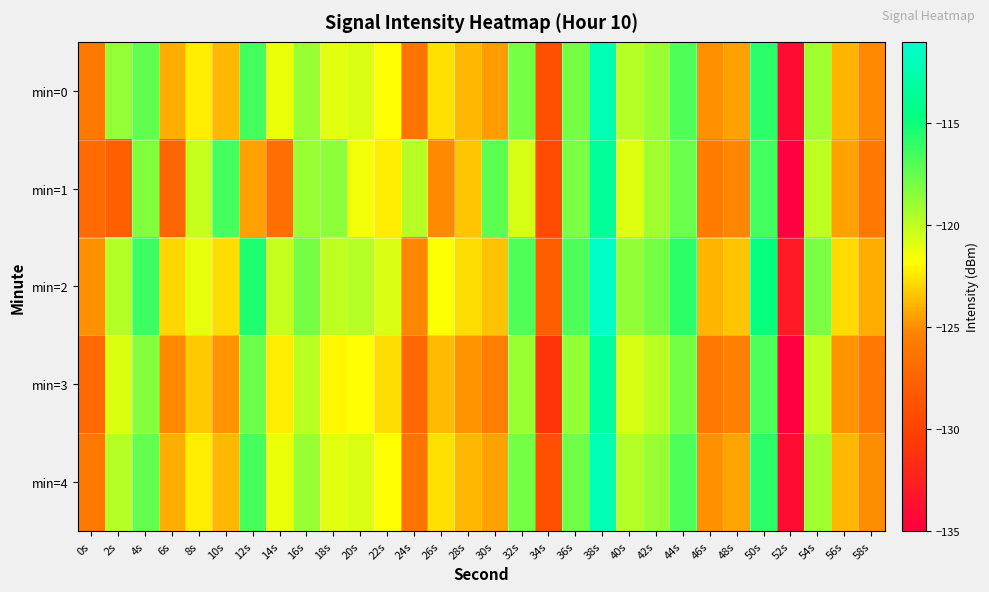

Reading right to left, list all the values displayed in this chart.

min=0: 58s=-125.1	56s=-123.8	54s=-119.1	52s=-134.0	50s=-115.8	48s=-124.5	46s=-125.0	44s=-116.9	42s=-118.9	40s=-119.8	38s=-112.3	36s=-117.9	34s=-128.9	32s=-118.0	30s=-124.5	28s=-123.8	26s=-122.7	24s=-126.2	22s=-121.8	20s=-120.8	18s=-121.0	16s=-118.9	14s=-121.3	12s=-116.5	10s=-123.8	8s=-122.3	6s=-124.1	4s=-117.3	2s=-118.8	0s=-125.9
min=1: 58s=-126.0	56s=-124.5	54s=-120.0	52s=-135.1	50s=-116.5	48s=-125.2	46s=-125.7	44s=-117.6	42s=-119.2	40s=-120.9	38s=-113.5	36s=-118.1	34s=-129.3	32s=-120.6	30s=-117.2	28s=-123.4	26s=-125.1	24s=-119.8	22s=-122.3	20s=-121.5	18s=-118.5	16s=-118.9	14s=-126.7	12s=-124.5	10s=-116.6	8s=-120.2	6s=-127.3	4s=-118.3	2s=-127.8	0s=-126.9
min=2: 58s=-124.1	56s=-122.8	54s=-118.1	52s=-133.0	50s=-114.8	48s=-123.4	46s=-123.9	44s=-115.8	42s=-117.9	40s=-118.7	38s=-111.2	36s=-116.8	34s=-127.9	32s=-116.9	30s=-123.5	28s=-122.8	26s=-121.7	24s=-125.2	22s=-120.8	20s=-119.8	18s=-120.0	16s=-117.9	14s=-120.2	12s=-115.5	10s=-122.8	8s=-121.2	6s=-123.0	4s=-116.3	2s=-119.7	0s=-124.9
min=3: 58s=-126.0	56s=-124.8	54s=-120.1	52s=-135.0	50s=-116.8	48s=-125.4	46s=-125.9	44s=-117.9	42s=-119.9	40s=-120.7	38s=-113.2	36s=-118.8	34s=-130.9	32s=-118.9	30s=-125.5	28s=-124.8	26s=-123.7	24s=-127.2	22s=-122.8	20s=-121.8	18s=-122.0	16s=-119.9	14s=-122.3	12s=-117.6	10s=-124.8	8s=-123.3	6s=-125.1	4s=-118.4	2s=-120.8	0s=-127.0
min=4: 58s=-125.0	56s=-123.8	54s=-119.1	52s=-134.0	50s=-115.8	48s=-124.4	46s=-124.9	44s=-116.8	42s=-118.9	40s=-119.7	38s=-112.3	36s=-117.8	34s=-129.0	32s=-117.9	30s=-124.5	28s=-123.8	26s=-122.7	24s=-126.2	22s=-121.8	20s=-120.8	18s=-121.0	16s=-118.9	14s=-121.3	12s=-116.6	10s=-123.8	8s=-122.3	6s=-124.1	4s=-117.4	2s=-119.8	0s=-126.0